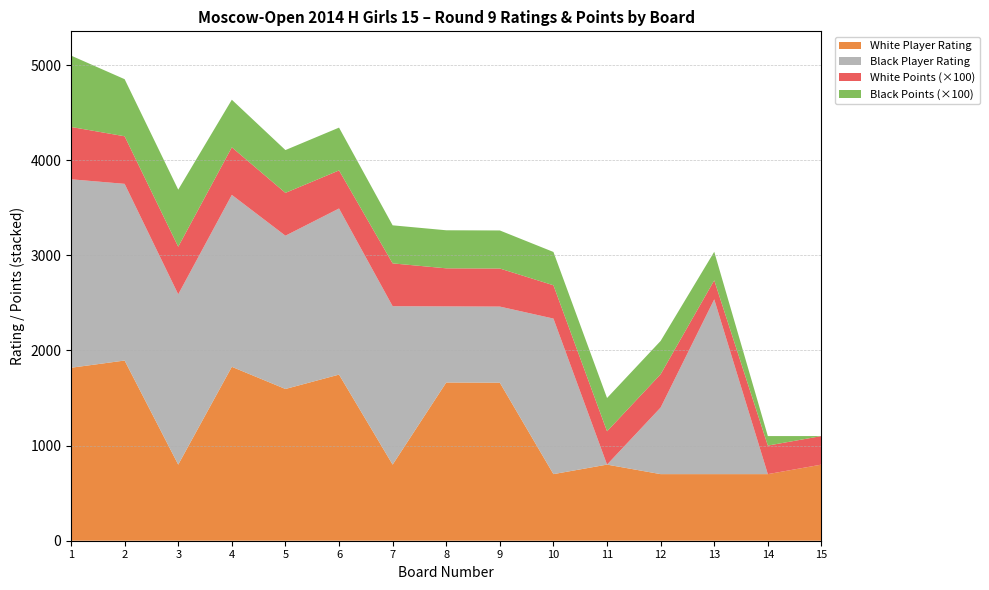

Reading right to left, transcribe all the data shown in this chart.

White Player Rating: 15=800.0	14=700.0	13=700.0	12=700.0	11=800.0	10=700.0	9=1661.0	8=1663.0	7=800.0	6=1746.0	5=1595.0	4=1828.0	3=800.0	2=1894.0	1=1818.0
Black Player Rating: 15=0.0	14=0.0	13=1837.0	12=700.0	11=0.0	10=1635.0	9=800.0	8=800.0	7=1665.0	6=1746.0	5=1611.0	4=1807.0	3=1790.0	2=1857.0	1=1981.0
White Points: 15=3.0	14=3.0	13=2.0	12=3.5	11=3.5	10=3.5	9=4.0	8=4.0	7=4.5	6=4.0	5=4.5	4=5.0	3=5.0	2=5.0	1=5.5
Black Points: 15=0.0	14=1.0	13=3.0	12=3.5	11=3.5	10=3.5	9=4.0	8=4.0	7=4.0	6=4.5	5=4.5	4=5.0	3=6.0	2=6.0	1=7.5